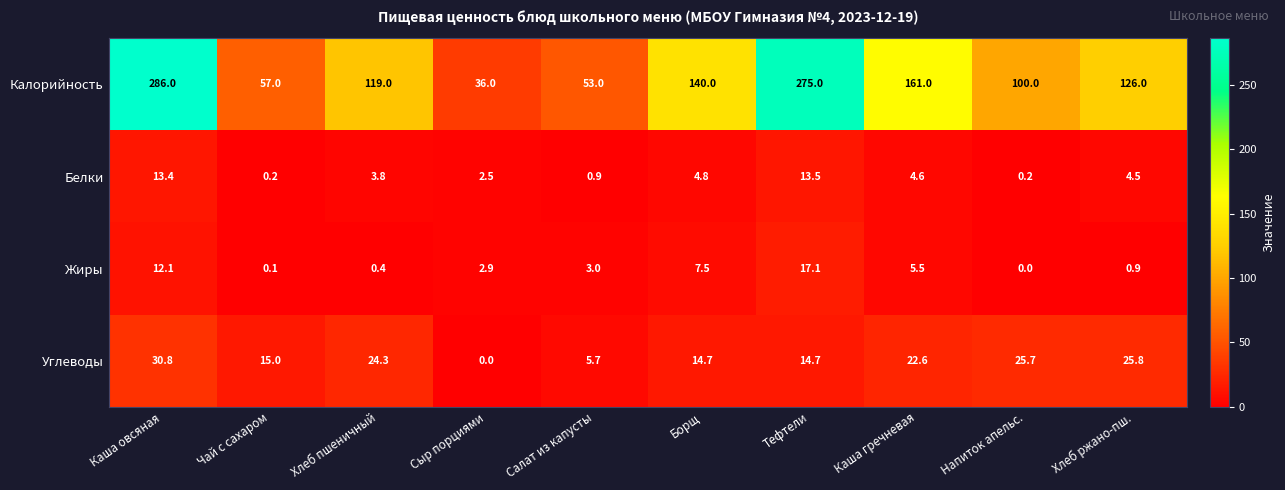

At Каша овсяная, list the series in order from largest to smallest.

Калорийность, Углеводы, Белки, Жиры